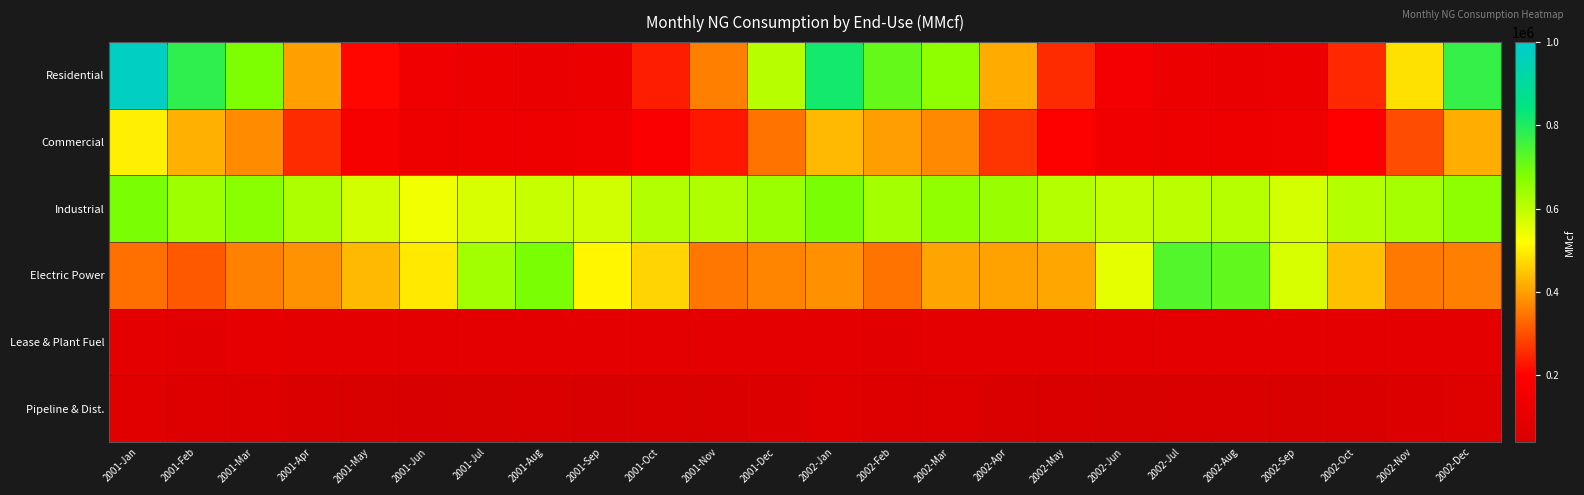

At how many categories does at least one series exceed 329037?

24